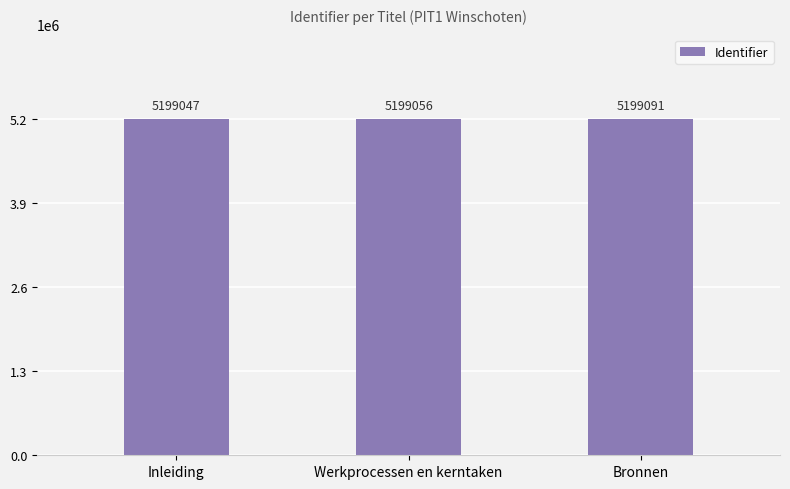

At which category does the chart reach its minimum across all series?

Inleiding